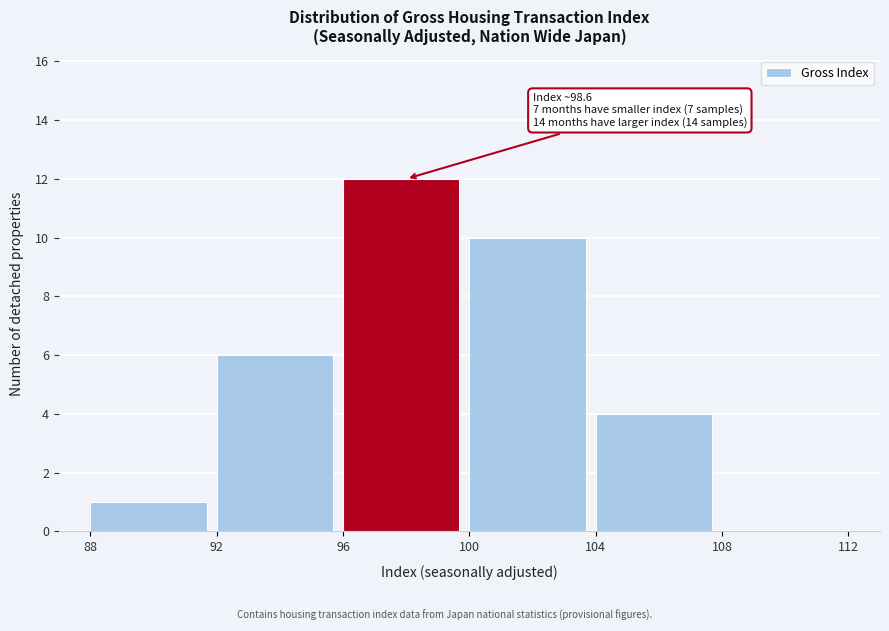

Over which range of the x-axis is the bar tallest?

96 to 100